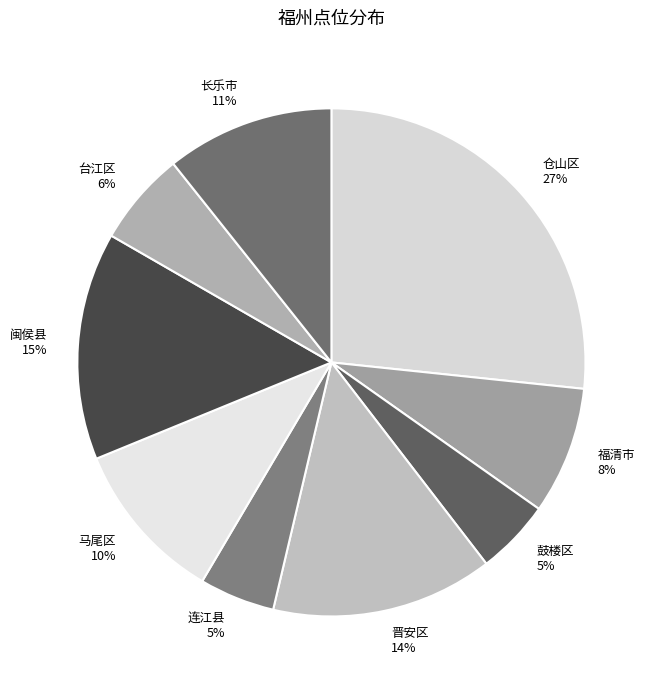

What is the largest slice in the pie chart?

仓山区